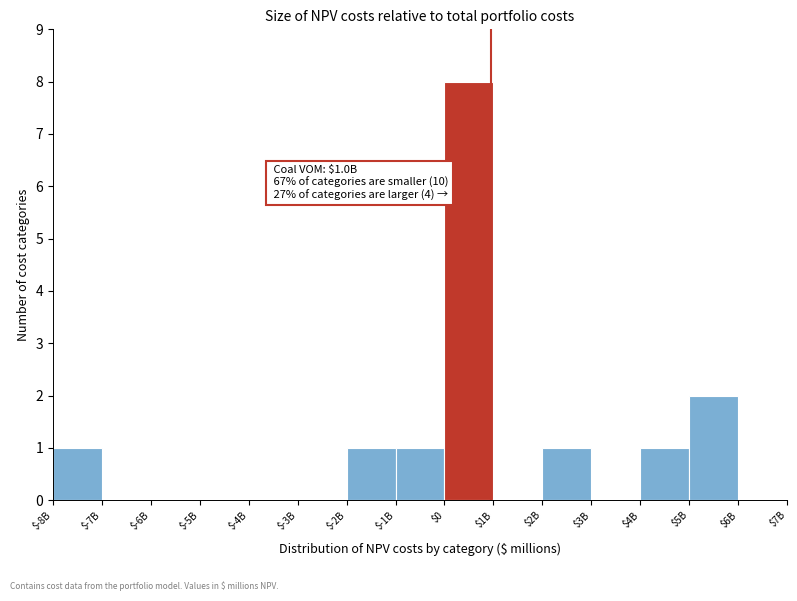

What is the sum of all values?

15